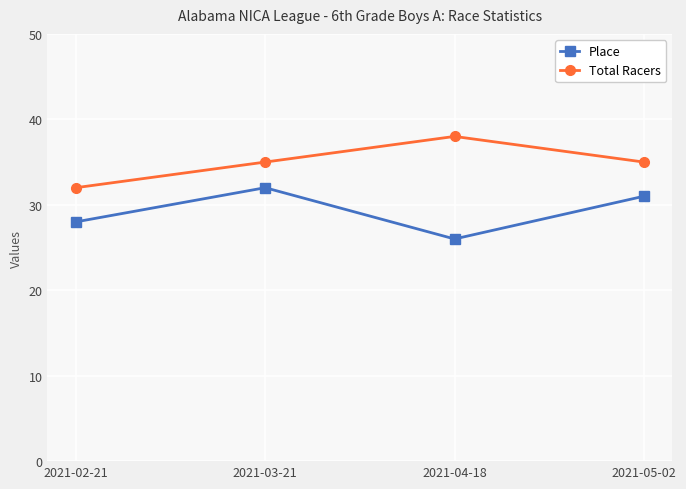

Is it true that Place equals 28 at 2021-02-21?

True